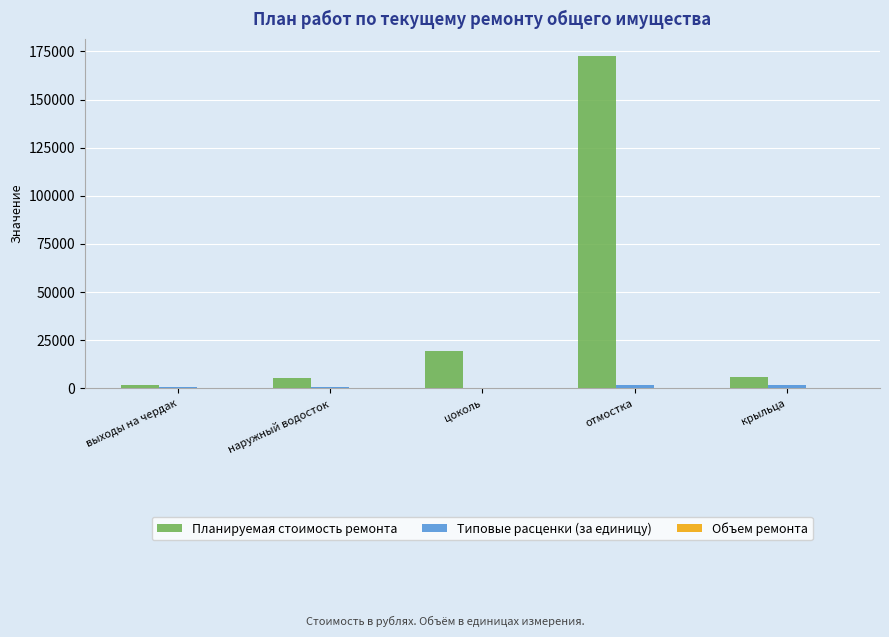

What is the sum of all Планируемая стоимость ремонта values?

204929.6